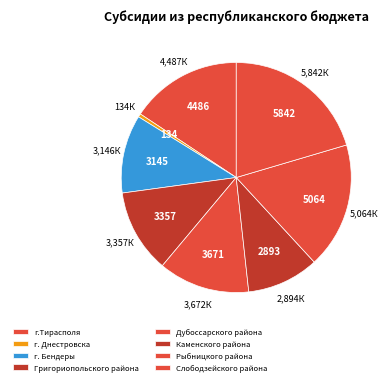

Count the number of slices in the pie.

8